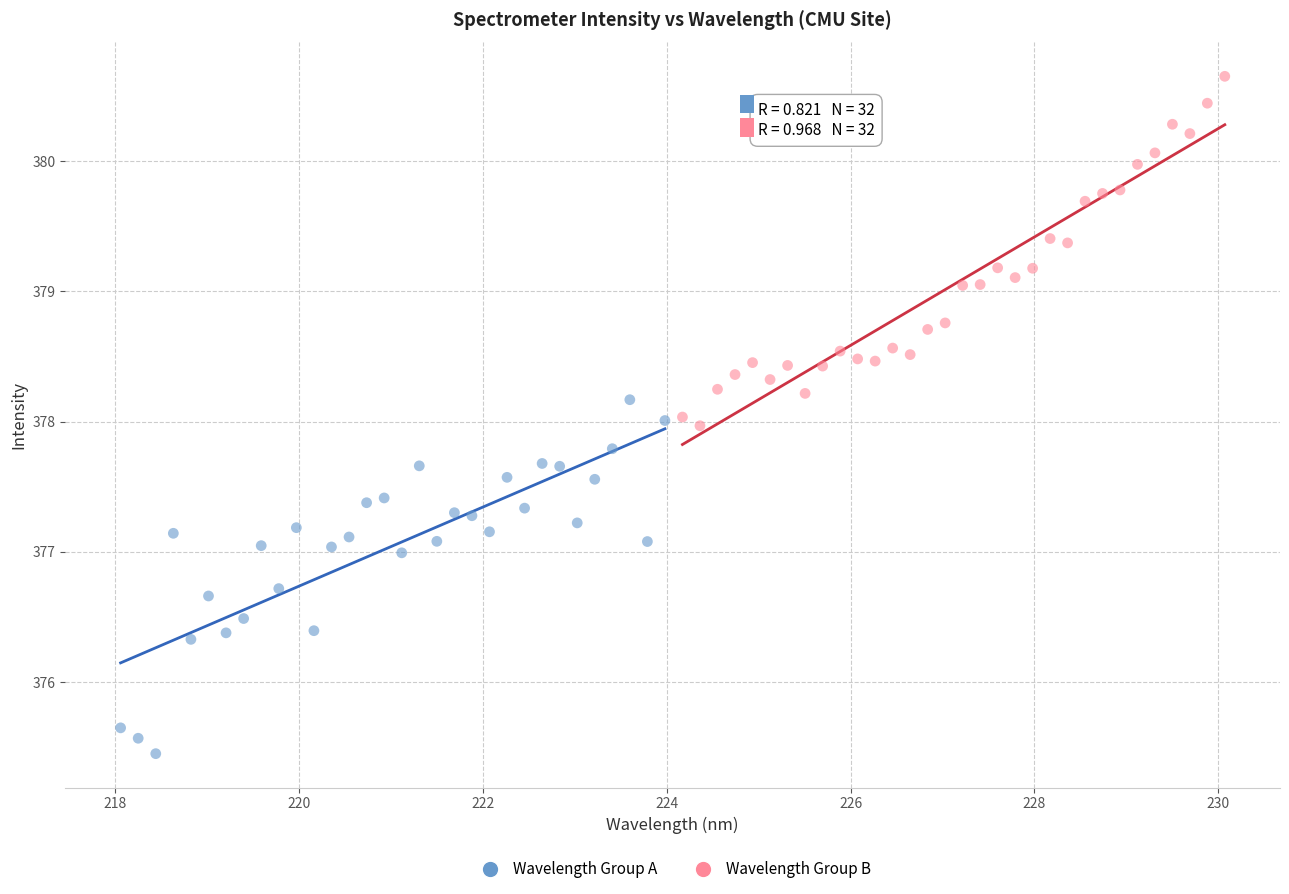

Which series contains the highest Y value?

Wavelength Group B